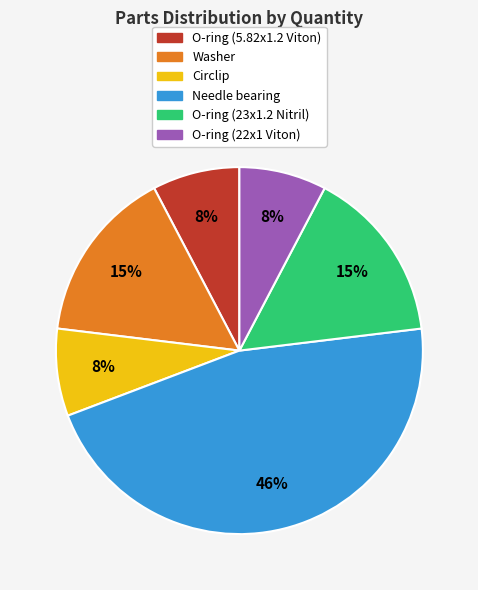

Do Circlip and Needle bearing together represent more than half of the pie?

Yes